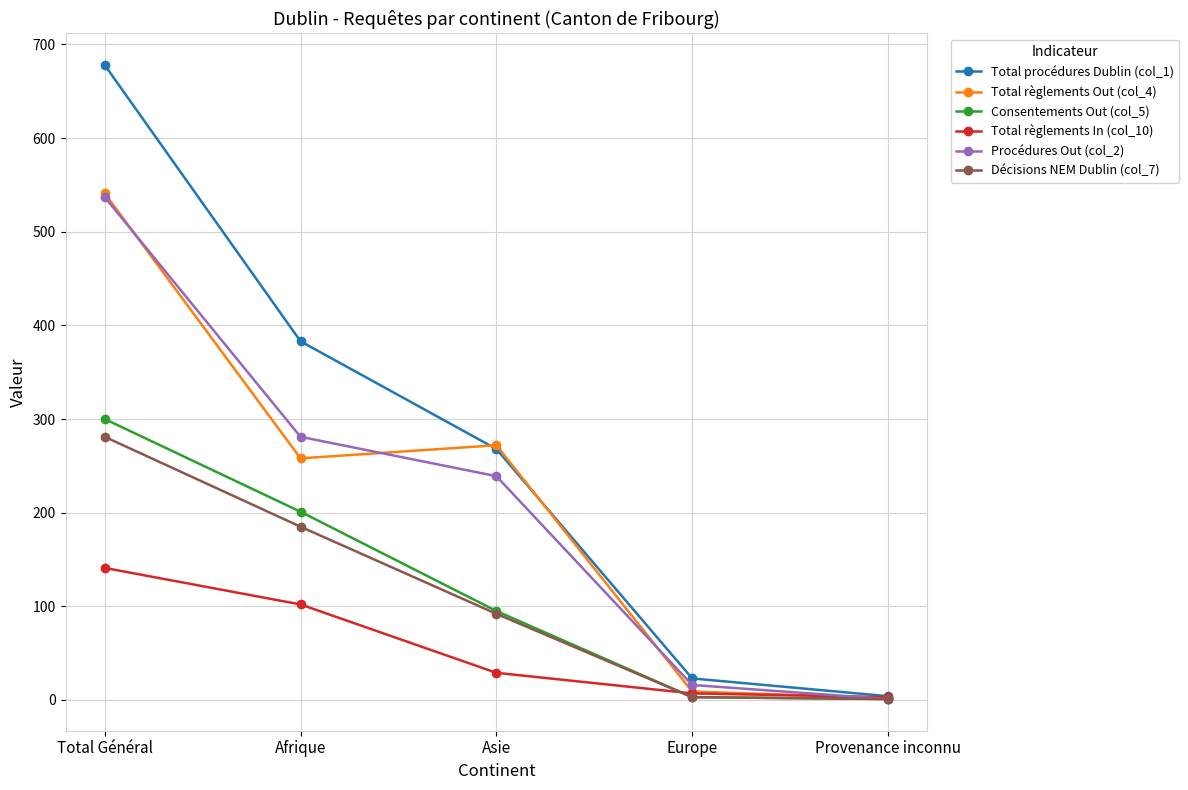

Is the value of Total règlements Out (col_4) at Europe greater than the value of Procédures Out (col_2) at Afrique?

No